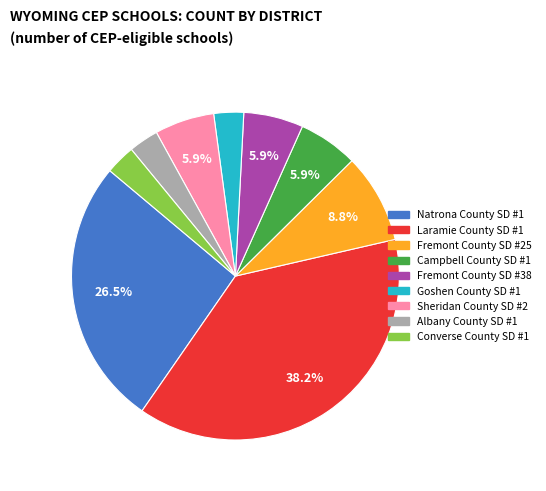

To the nearest percent, what is the difference between the largest and smallest slice percentages?

35%